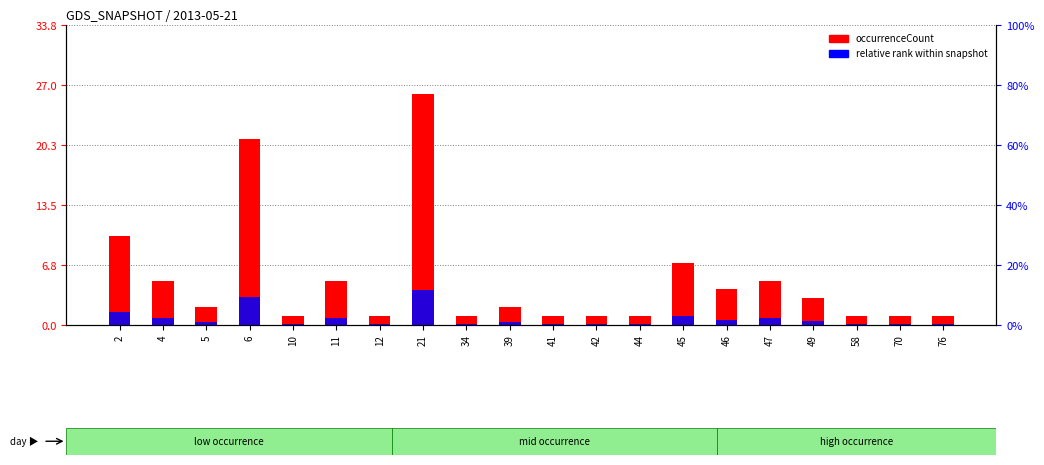

What is the sum of the relative rank values at 4 and 42?

0.9